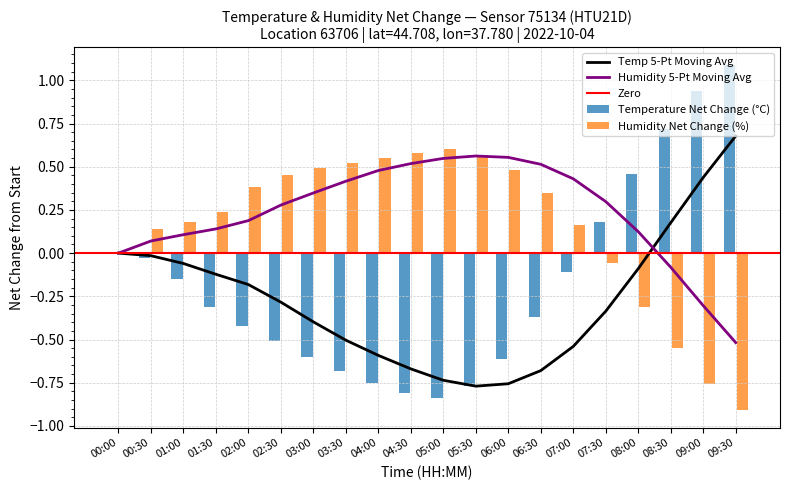

What is the average value of the temperature series?

-0.2